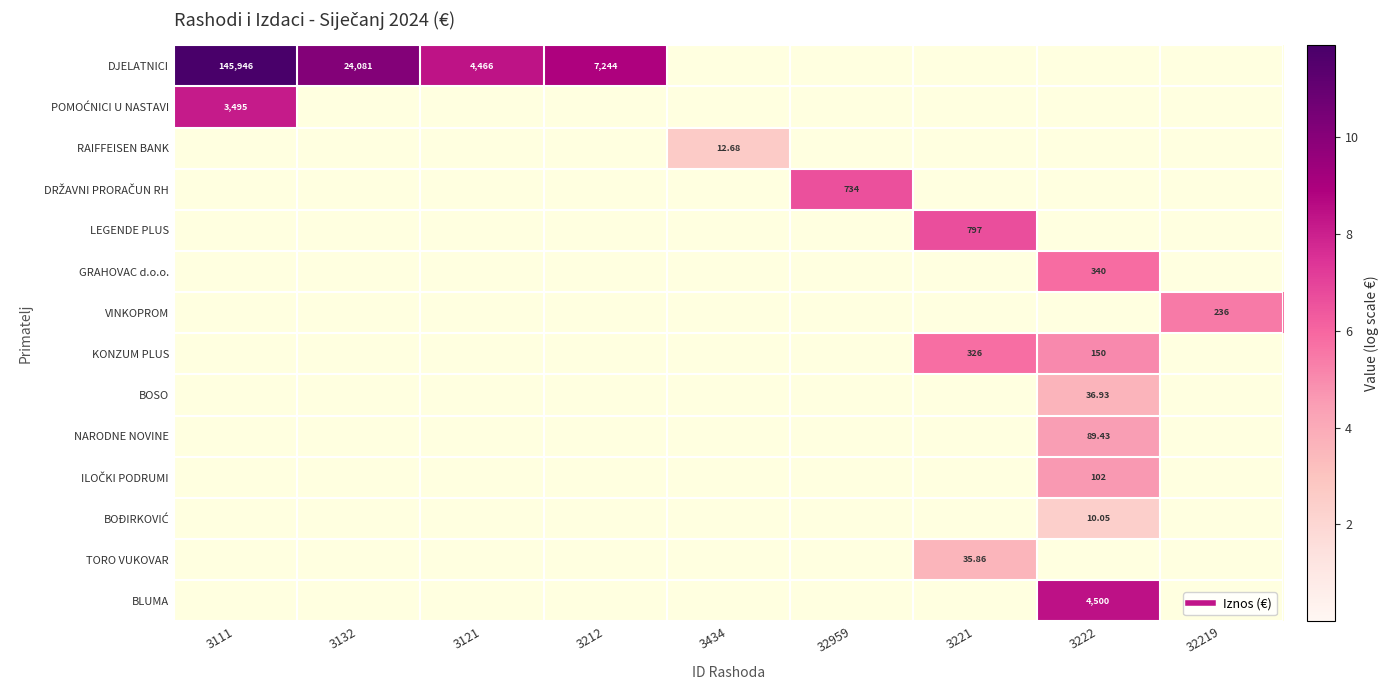

Which has a higher value, 3111 or 3434?

3111